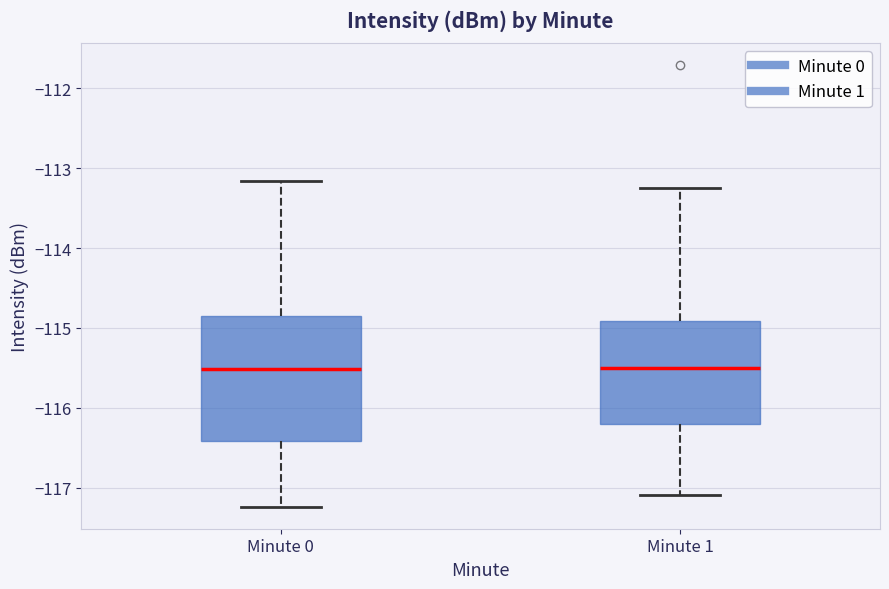

Reading left to right, transcribe this box plot: for each box, give where its median line is, the range the box spans, and where its two whiskers end, as read against the y-axis. The values are not printed on the chart, so give them approximately, as read against the axis.

Minute 0: median -115.5, box -116.4 to -114.9, whiskers -117.2 to -113.2
Minute 1: median -115.5, box -116.2 to -114.9, whiskers -117.1 to -113.3